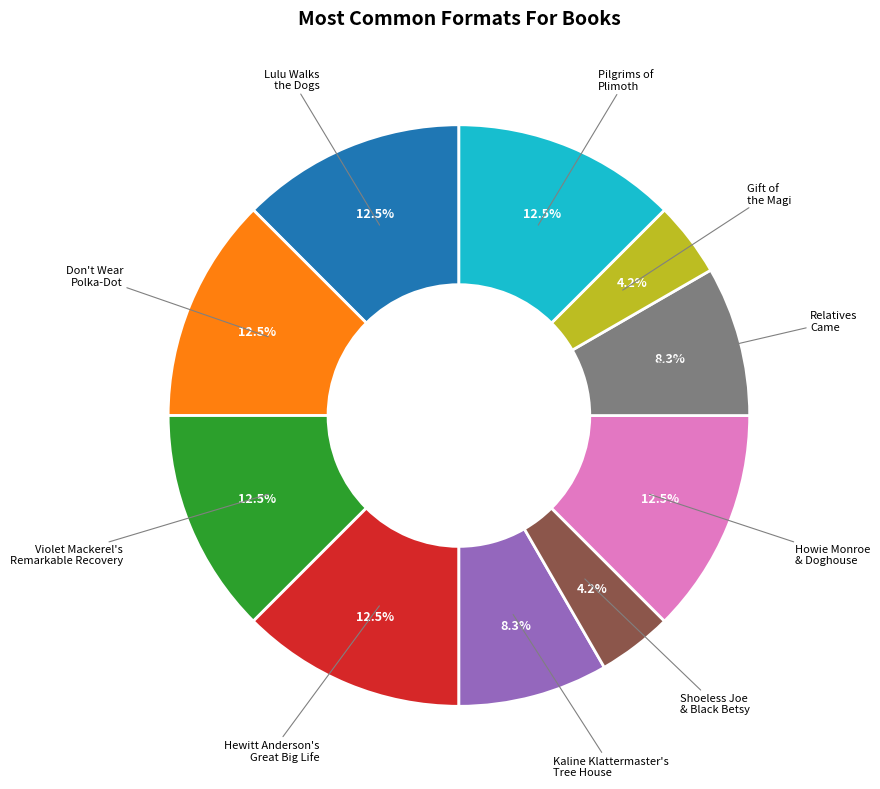

Is there a majority slice in this chart?

No